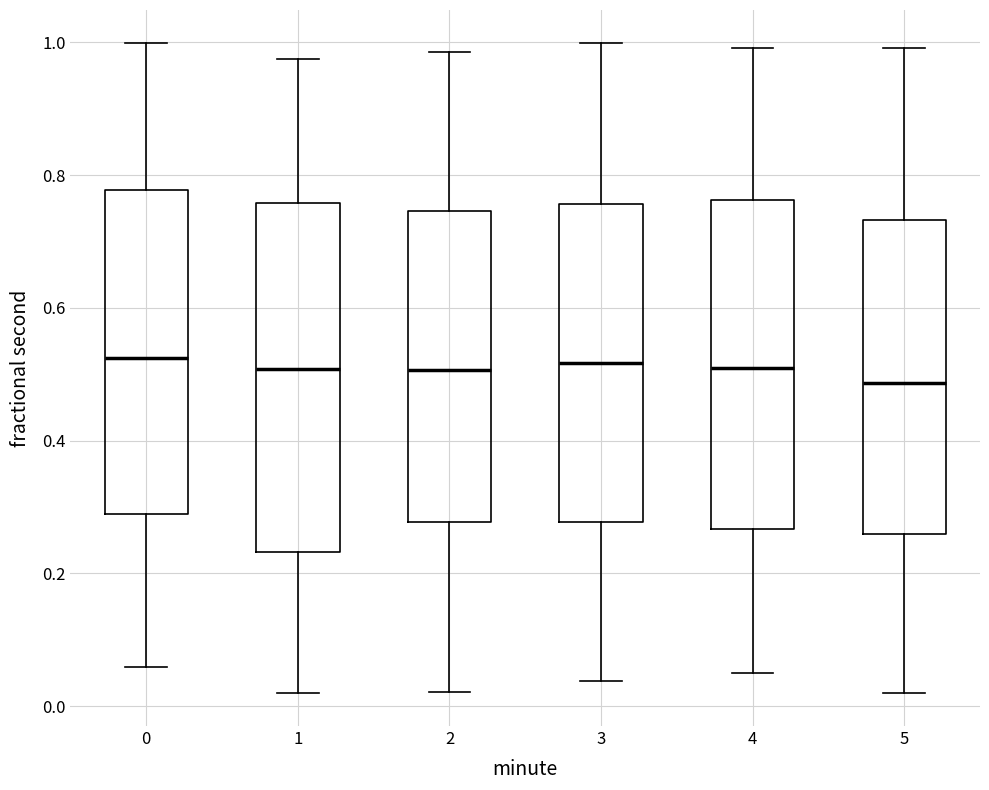

Reading left to right, read every box against the y-axis: the position of its median line, the range the box covers, and the ends of its whiskers. The values are not printed on the chart, so give them approximately, as read against the axis.

0: median 0.52, box 0.28 to 0.78, whiskers 0.06 to 1.00
1: median 0.50, box 0.24 to 0.76, whiskers 0.02 to 0.98
2: median 0.50, box 0.28 to 0.74, whiskers 0.02 to 0.98
3: median 0.52, box 0.28 to 0.76, whiskers 0.04 to 1.00
4: median 0.50, box 0.26 to 0.76, whiskers 0.04 to 1.00
5: median 0.48, box 0.26 to 0.74, whiskers 0.02 to 1.00